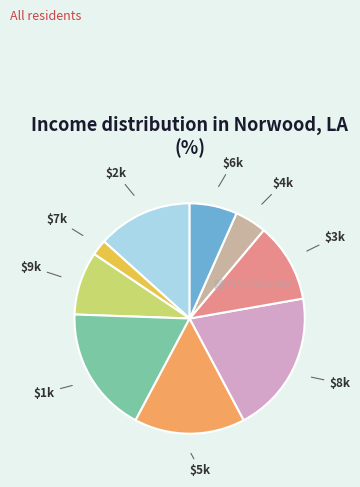

Count the number of slices in the pie.

9